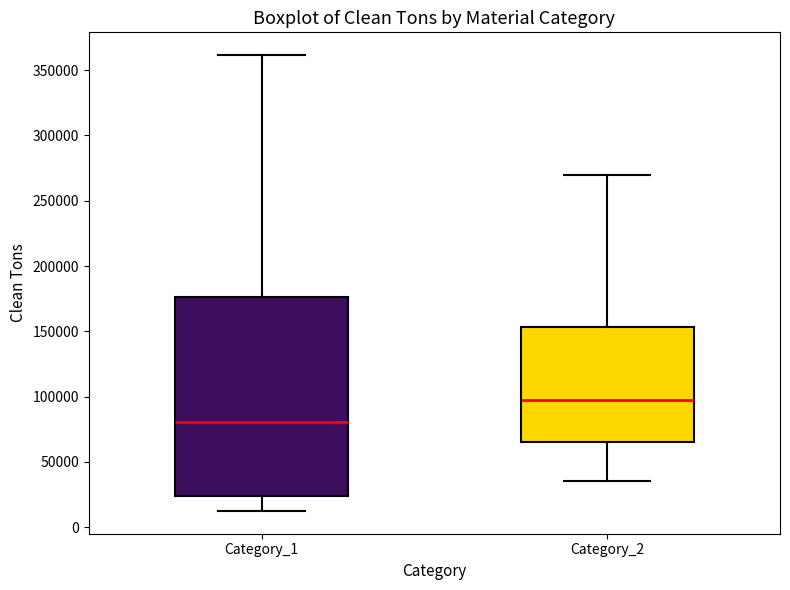

Where does the median line of the box for Category_2 sit on the y-axis? The values are not printed on the chart, so give them approximately, as read against the axis.

100000